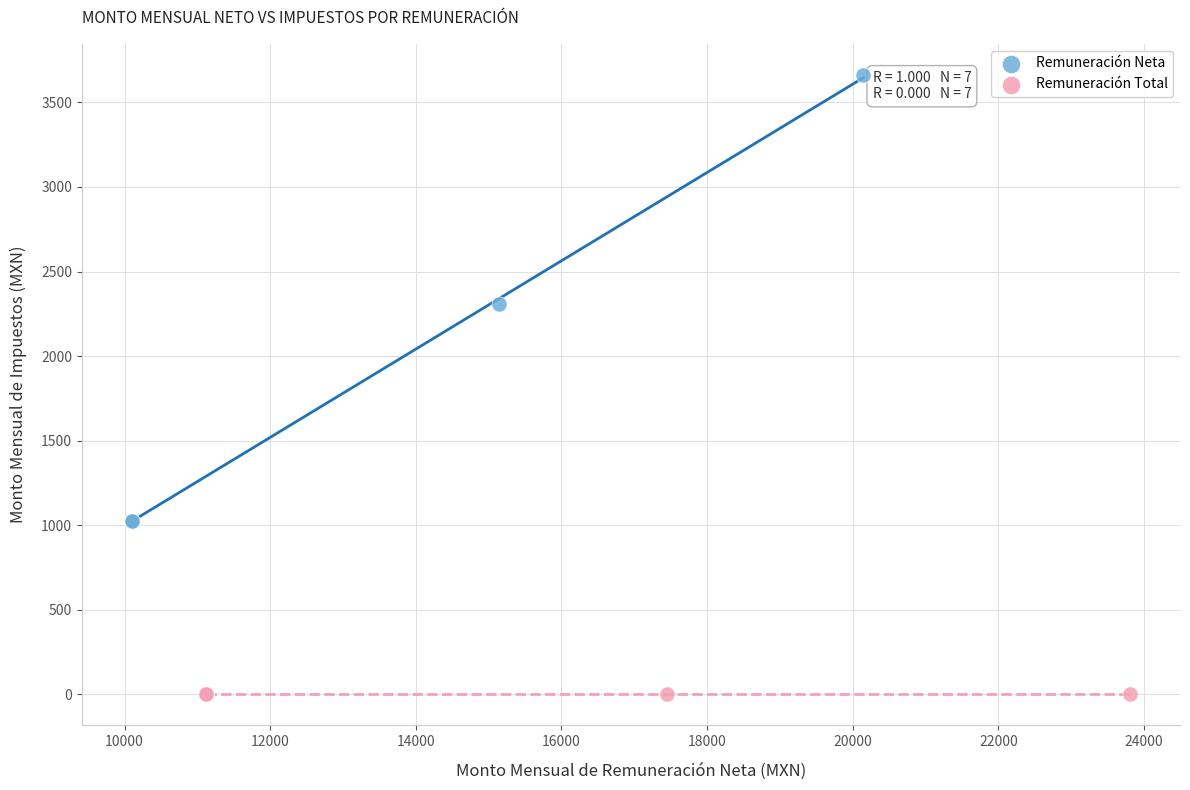

Which series reaches the maximum Y coordinate?

Remuneración Neta